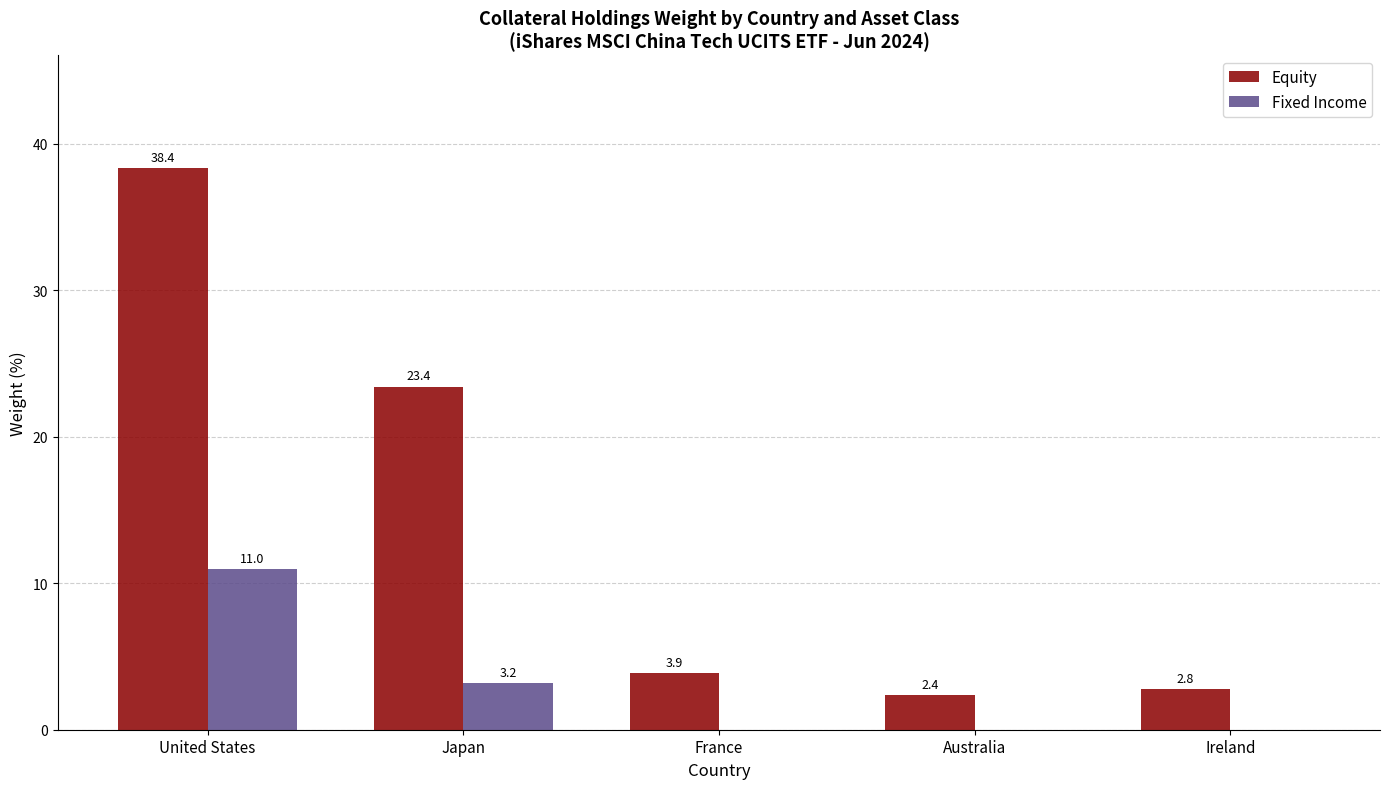

Is the value of Equity at United States greater than the value of Fixed Income at United States?

Yes